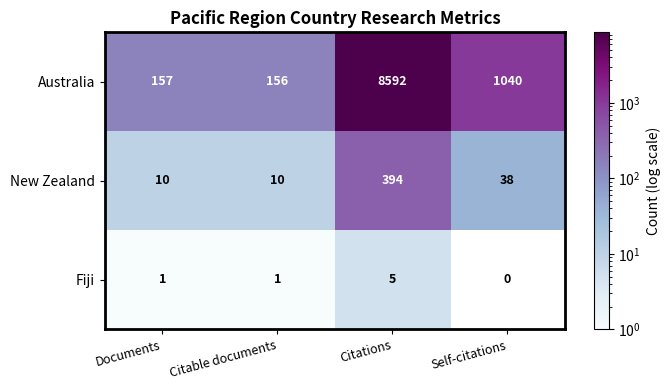

The value of Australia at Self-citations is 1040. True or false?

True